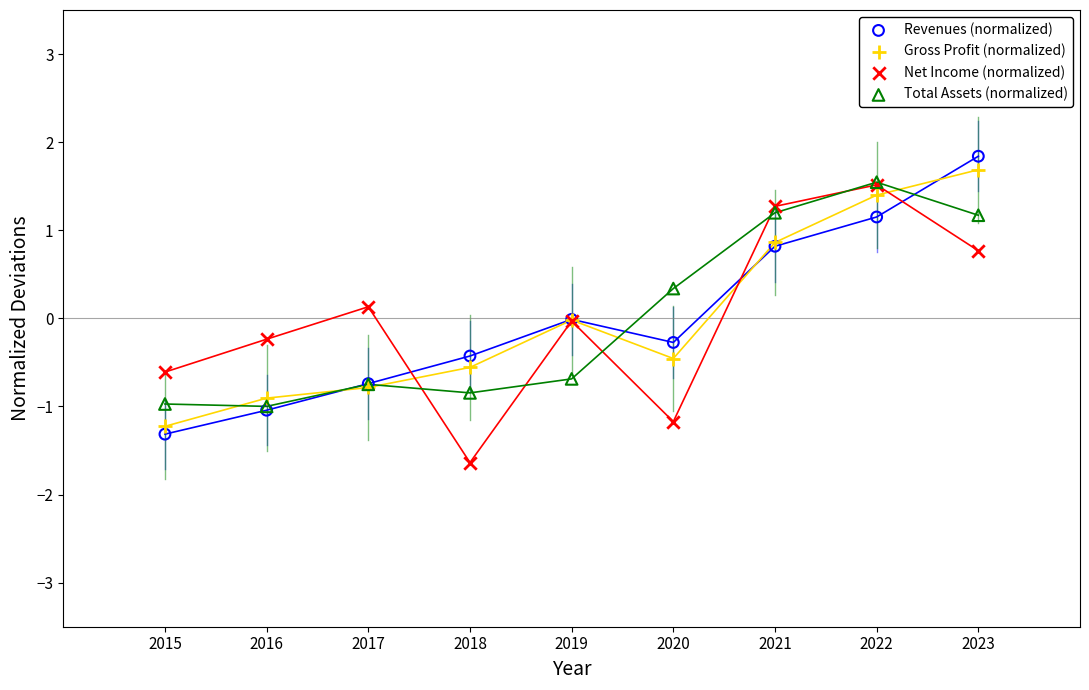

Which series reaches the maximum Y coordinate?

Revenues (normalized)